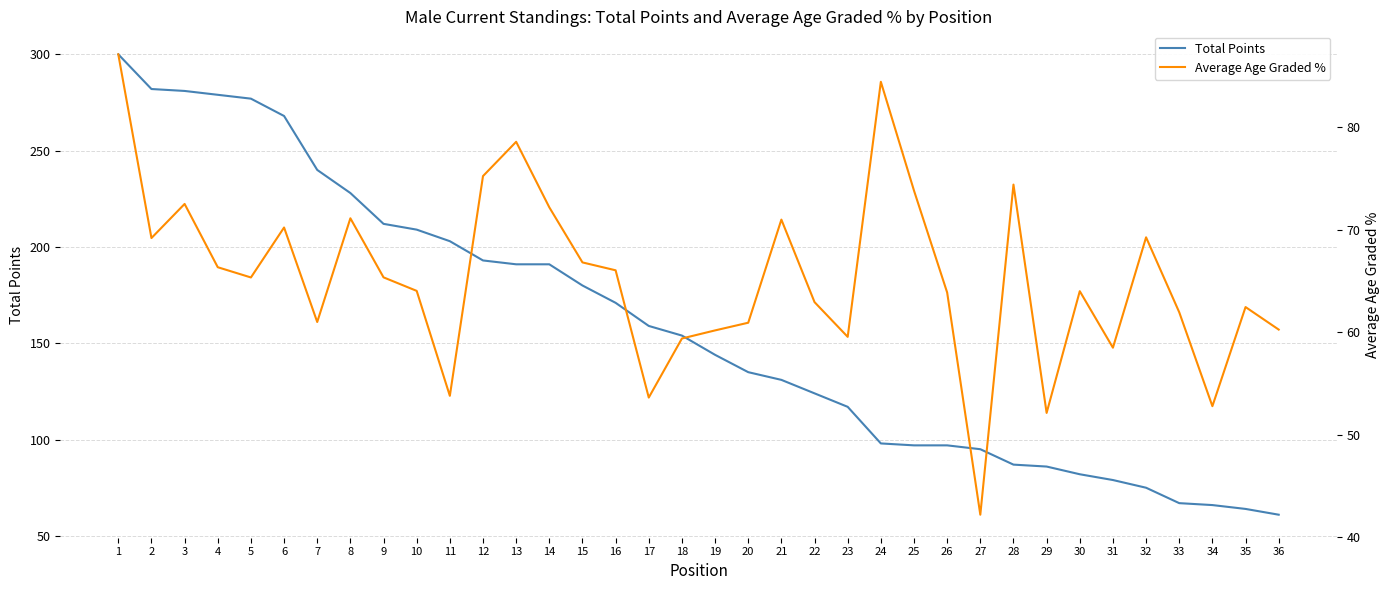

At how many categories does at least one series exceed 89?

27